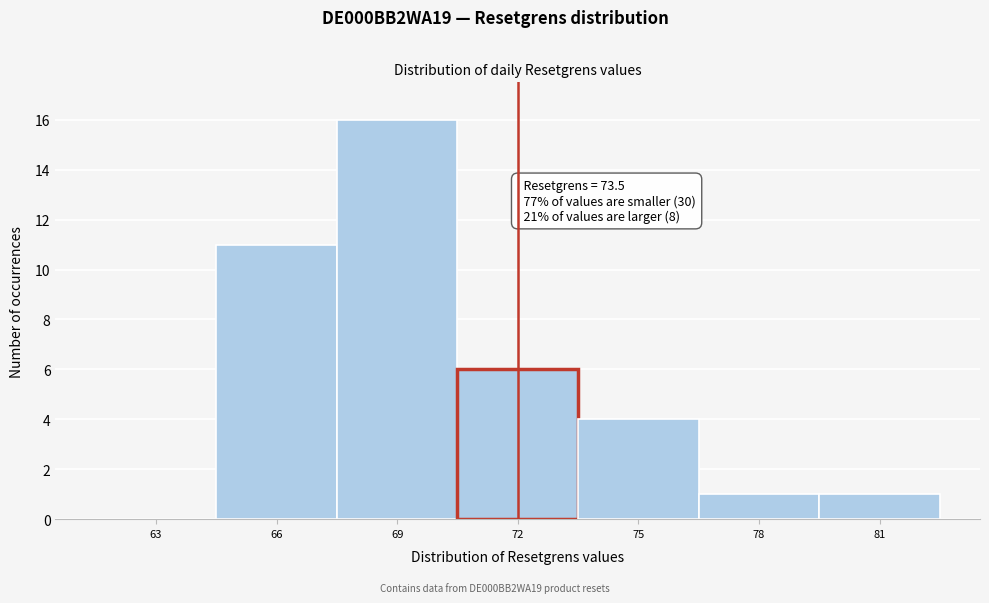

Reading left to right, extract all data points from this chart.

63=0	66=11	69=16	72=6	75=4	78=1	81=1